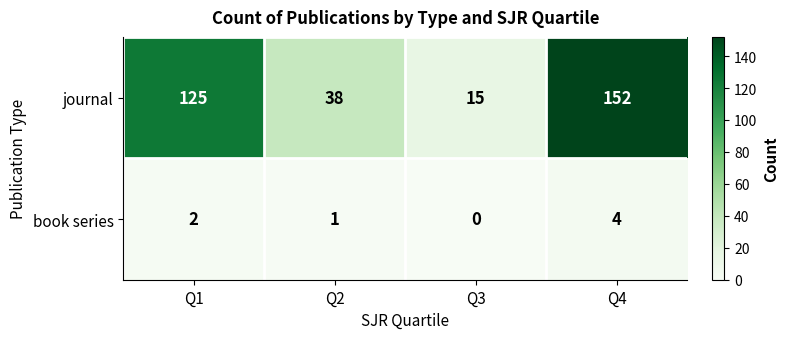

At how many categories does at least one series exceed 142?

1